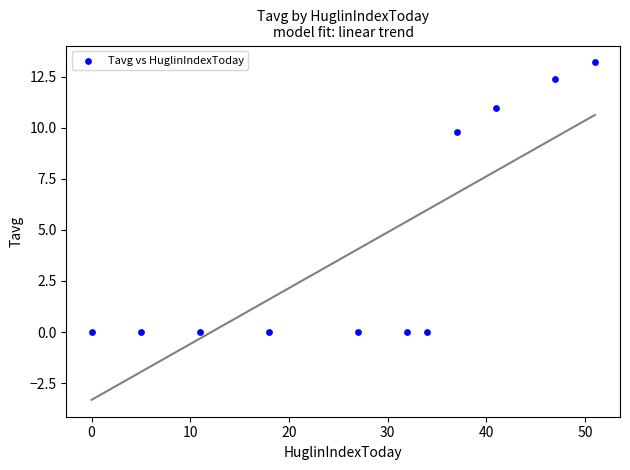

What Y value in the scatter plot is closest to 6?

9.8